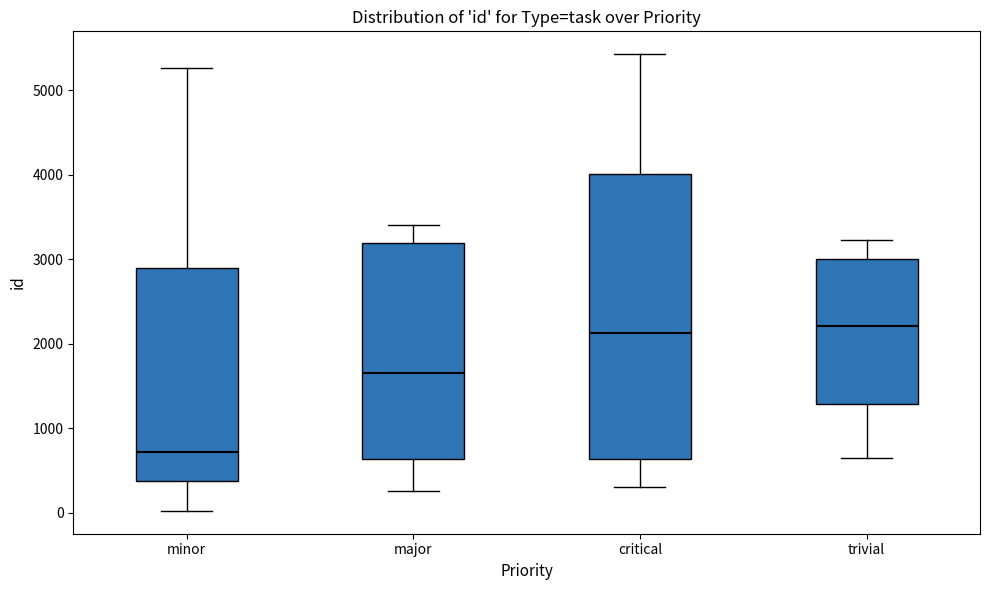

Where does the upper whisker of the box for critical end on the y-axis? The values are not printed on the chart, so give them approximately, as read against the axis.

5400